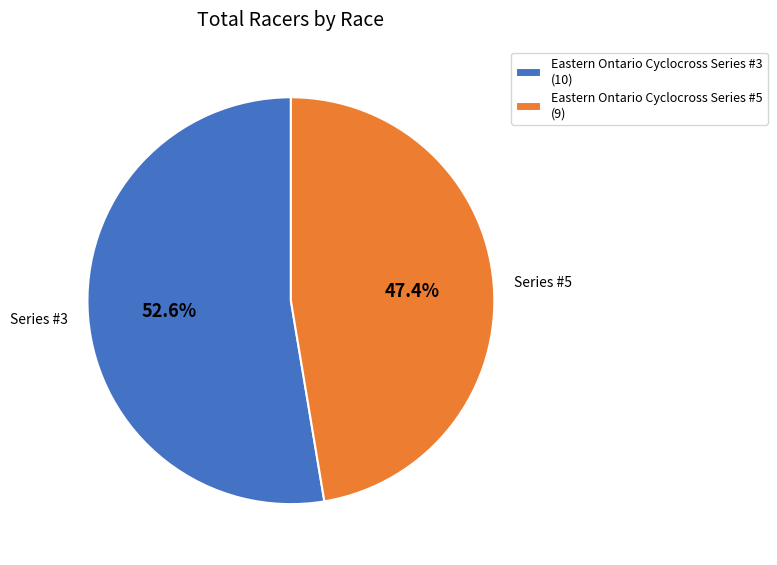

Is there any slice that represents more than half of the pie?

Yes